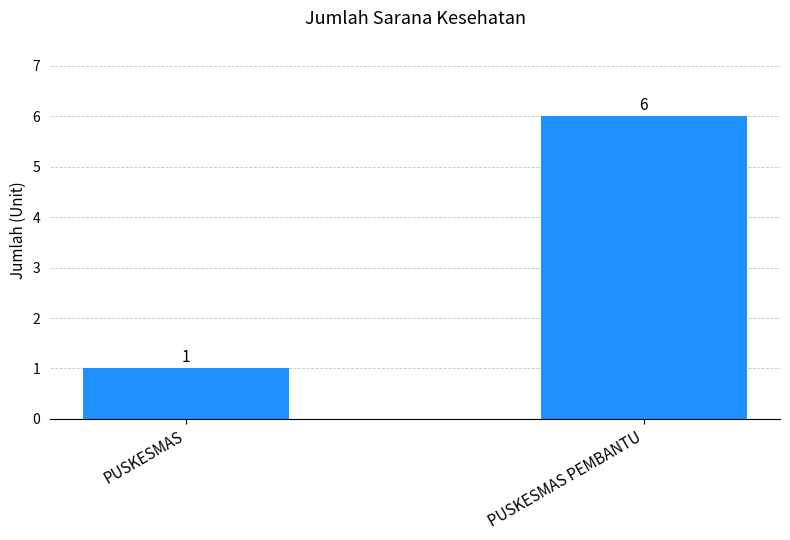

What is the minimum value shown in the chart?

1